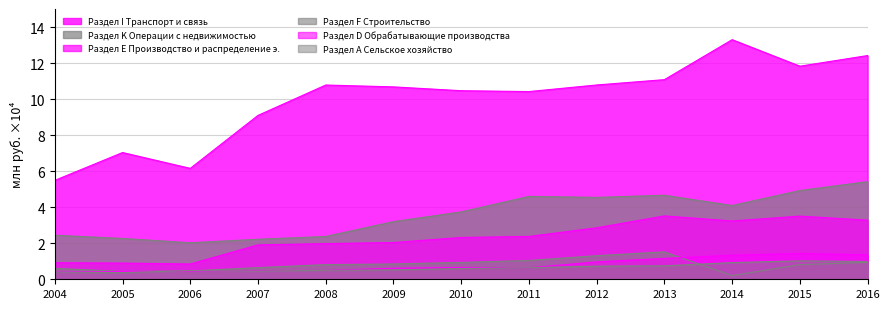

What is the sum of the Раздел Е Производство и распределение э. values at 2015 and 2007?

5.4